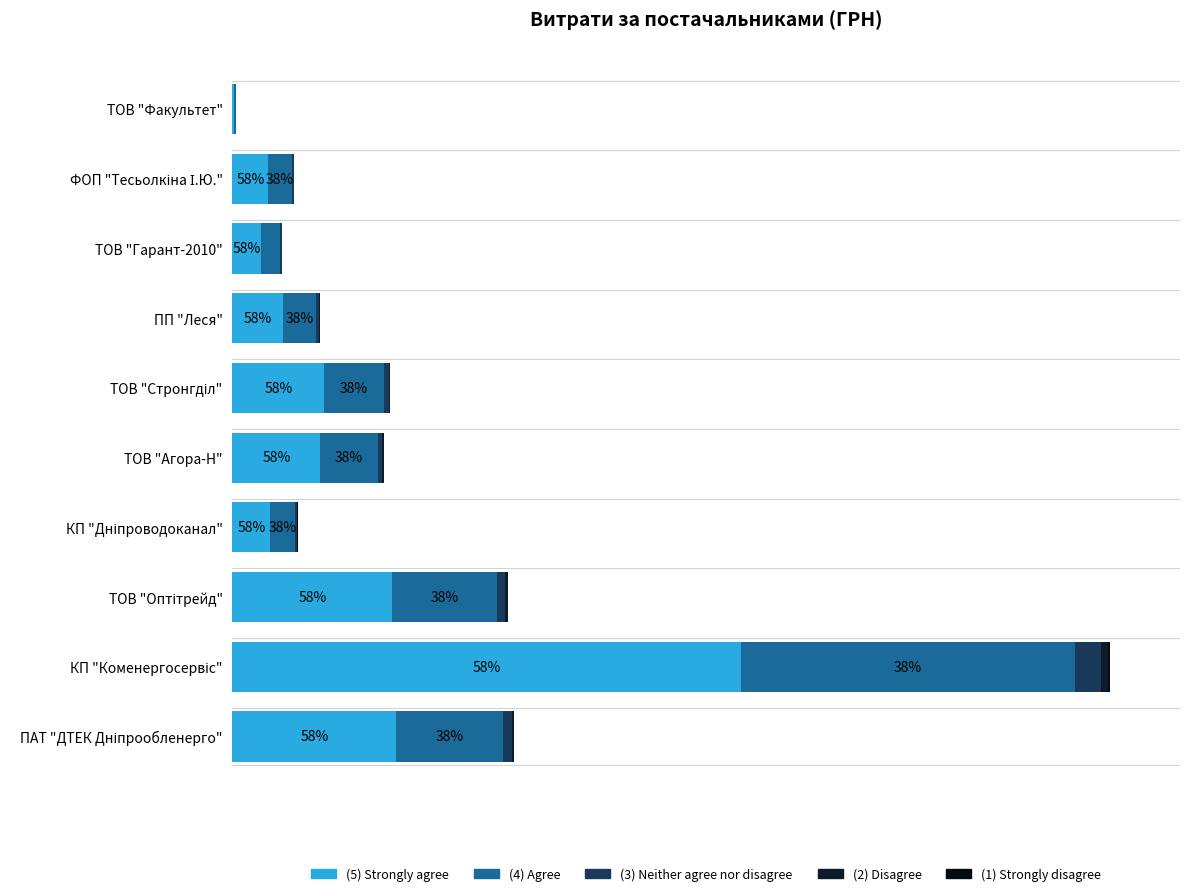

Which series has the largest total across all categories?

(5) Strongly agree